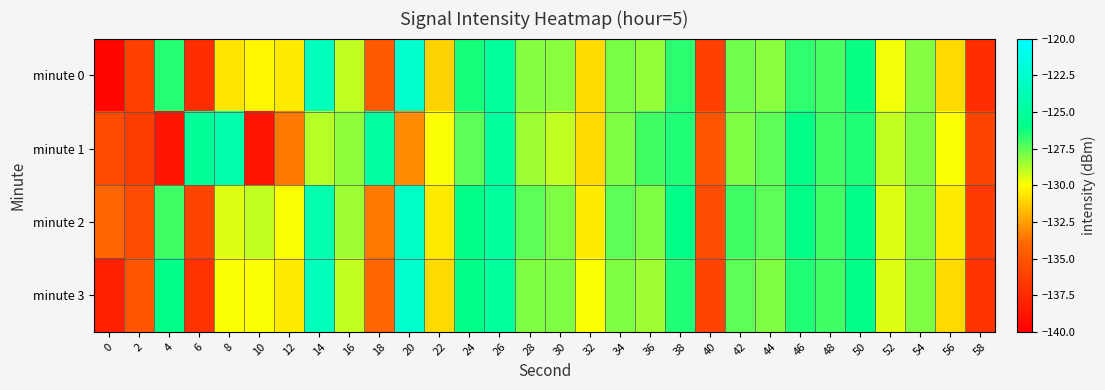

Rank the series at 40 from lowest to highest value.

minute 0, minute 3, minute 2, minute 1